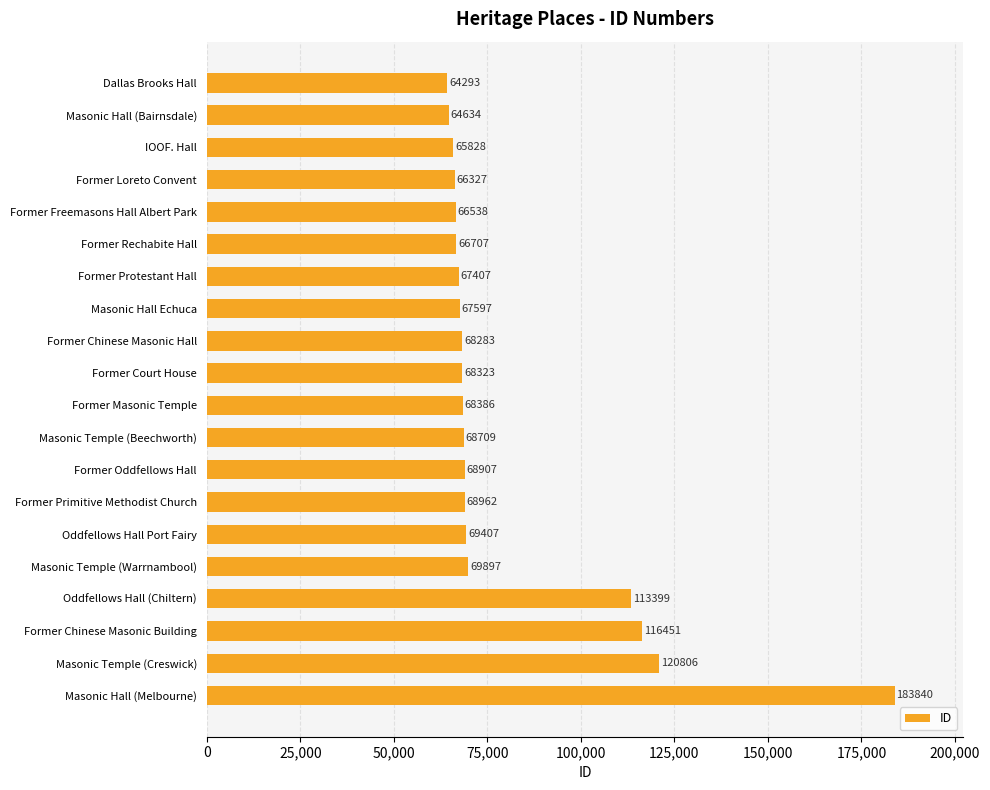

What is the label of the 4th bar from the top?

Former Loreto Convent